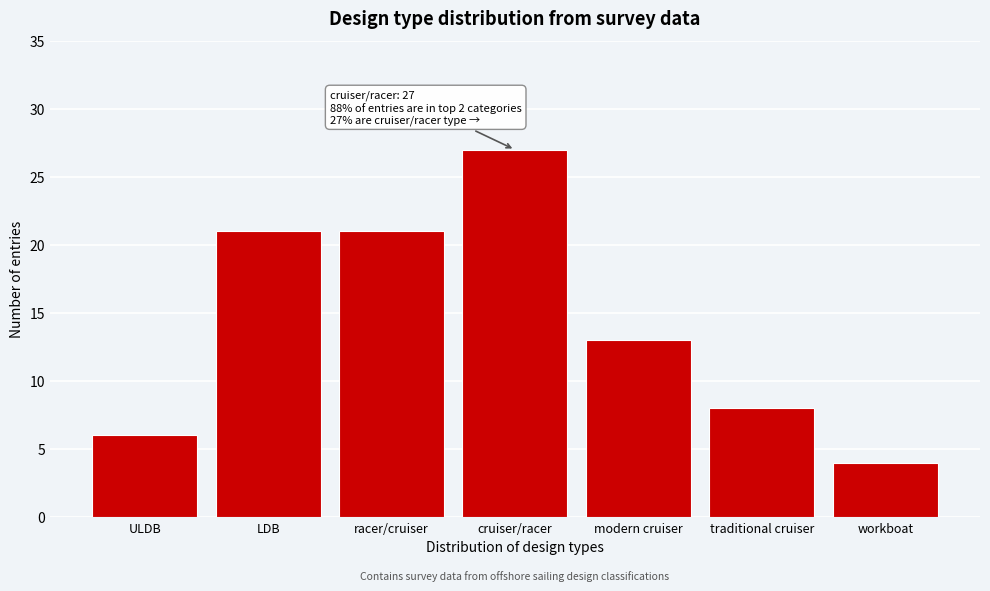

Reading left to right, extract all data points from this chart.

ULDB=6	LDB=21	racer/cruiser=21	cruiser/racer=27	modern cruiser=13	traditional cruiser=8	workboat=4